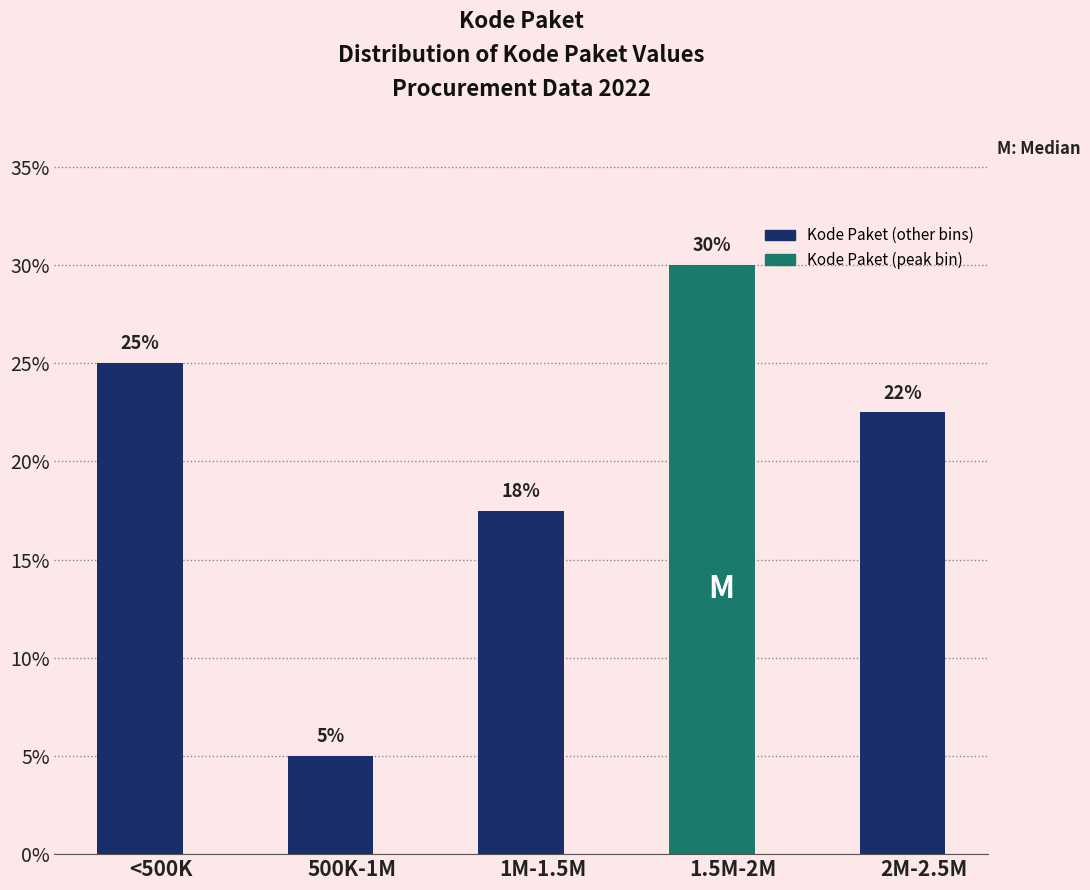

What is the difference between the maximum and minimum values?

25.0